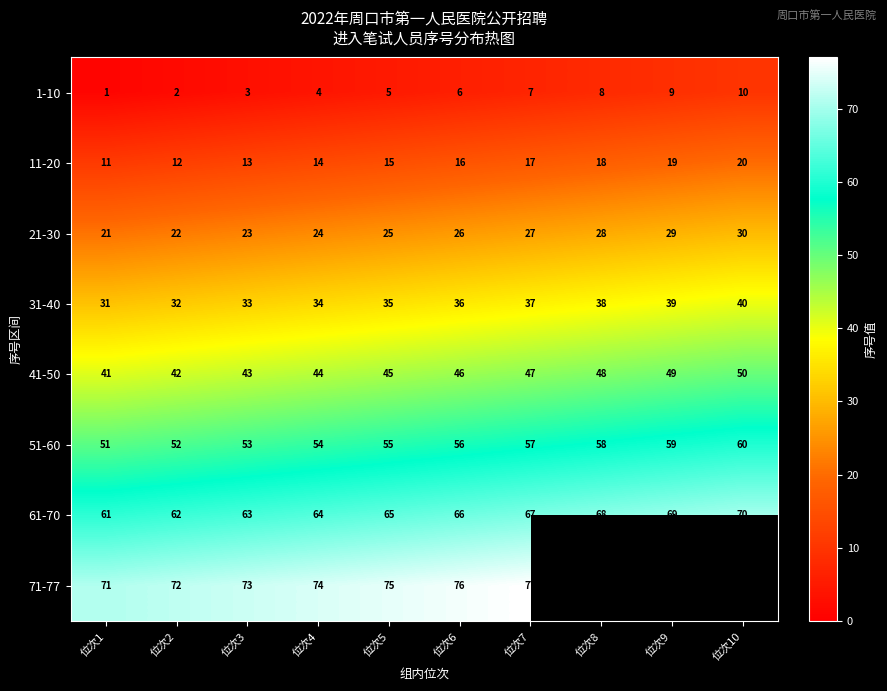

True or false: 41-50 has a value of 20 at 位次7.

False